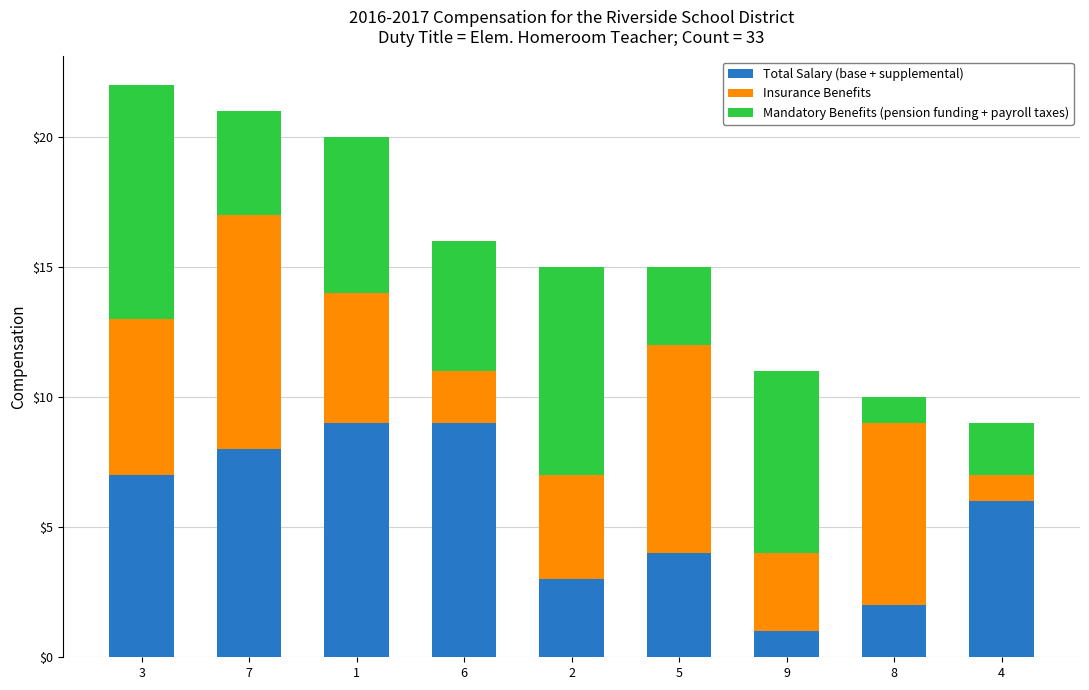

What is the difference between the maximum and minimum values in the Total Salary (base + supplemental) series?

8